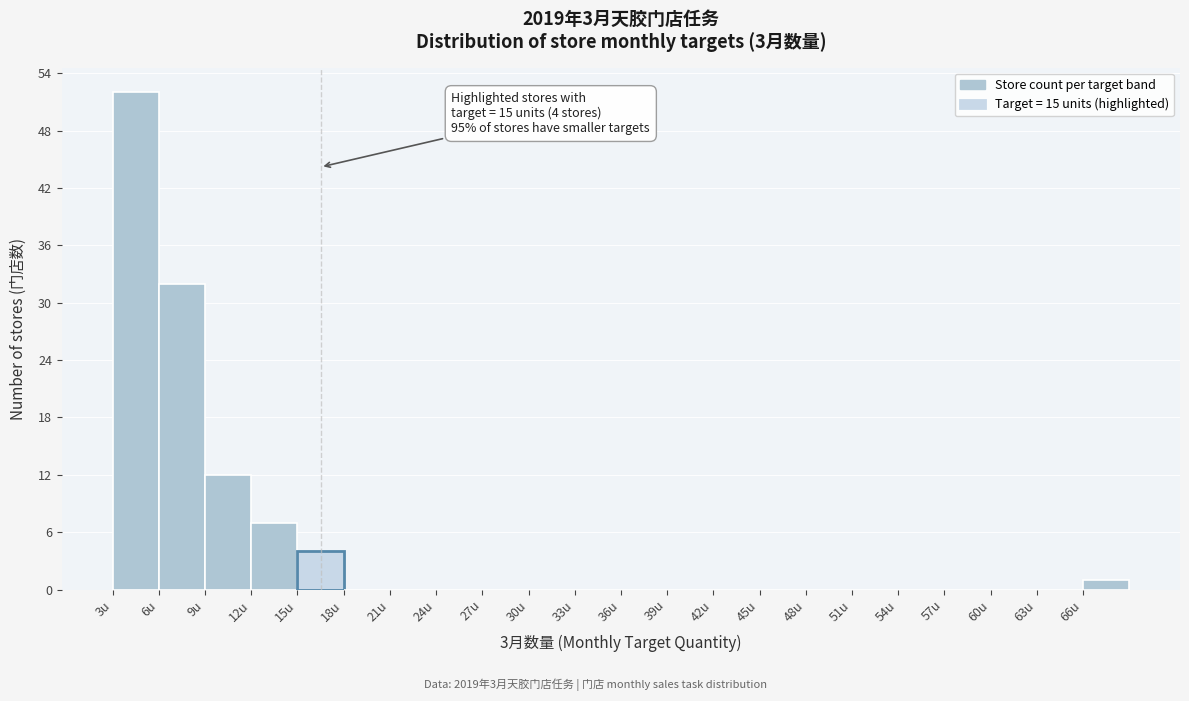

Which range on the x-axis has the tallest bar?

3 to 6